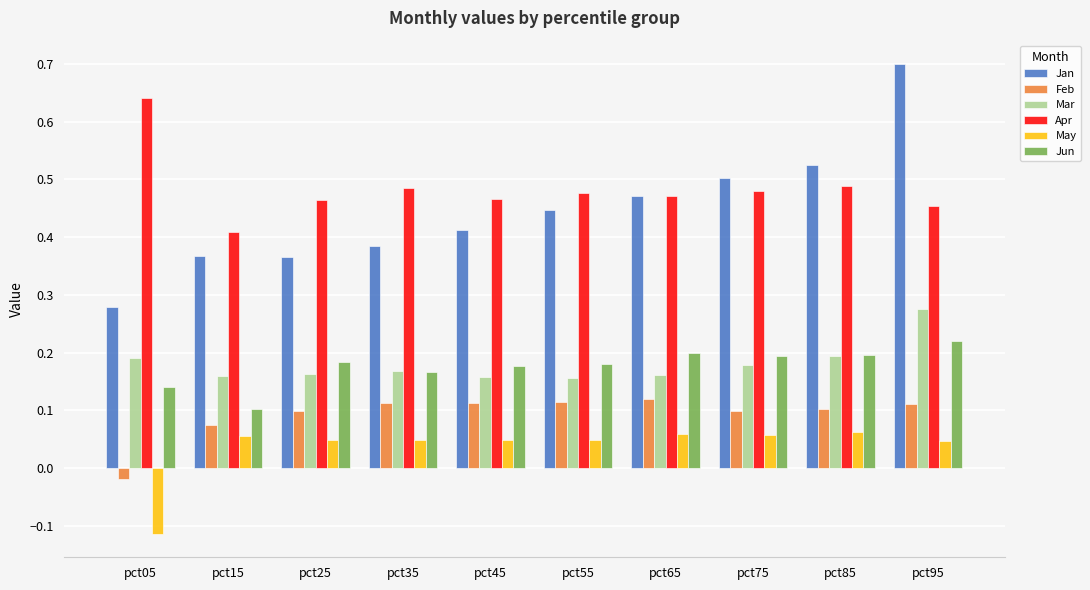

Which series has the widest spread of values?

Jan